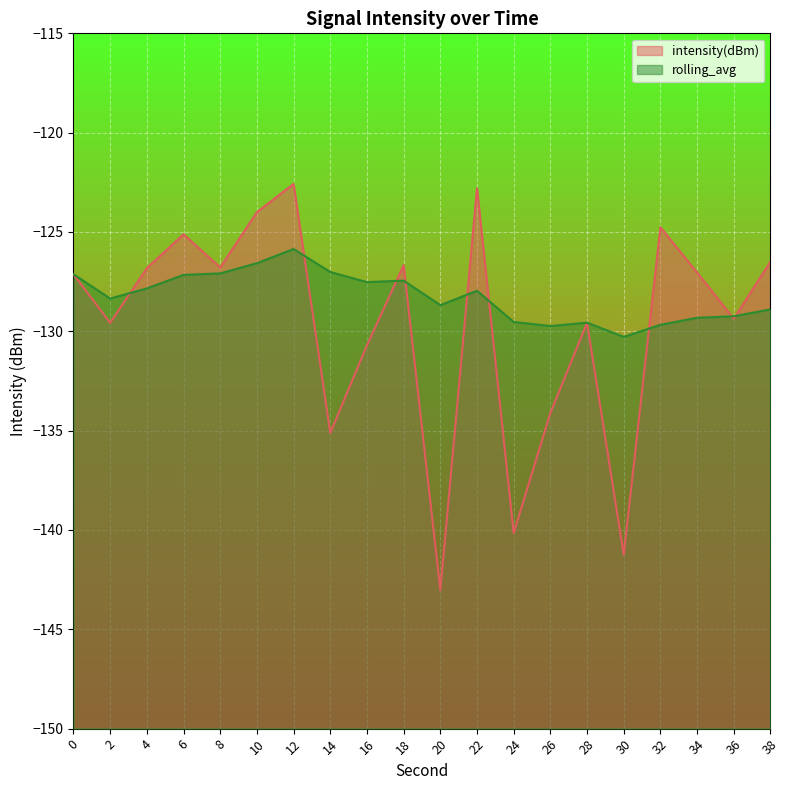

The intensity(dBm) series shows -221.2 at 36. True or false?

False